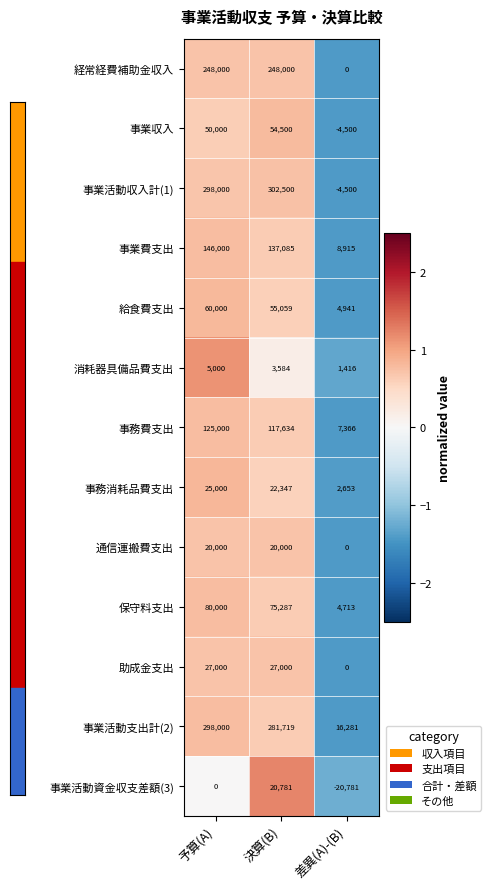

What is the difference between the maximum and minimum values in the 事業活動資金収支差額(3) series?

41562